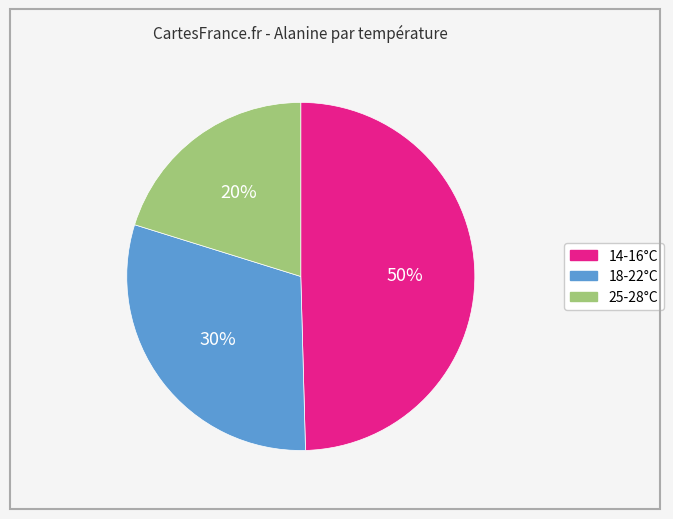

Does 18-22°C represent more than half of the total?

No